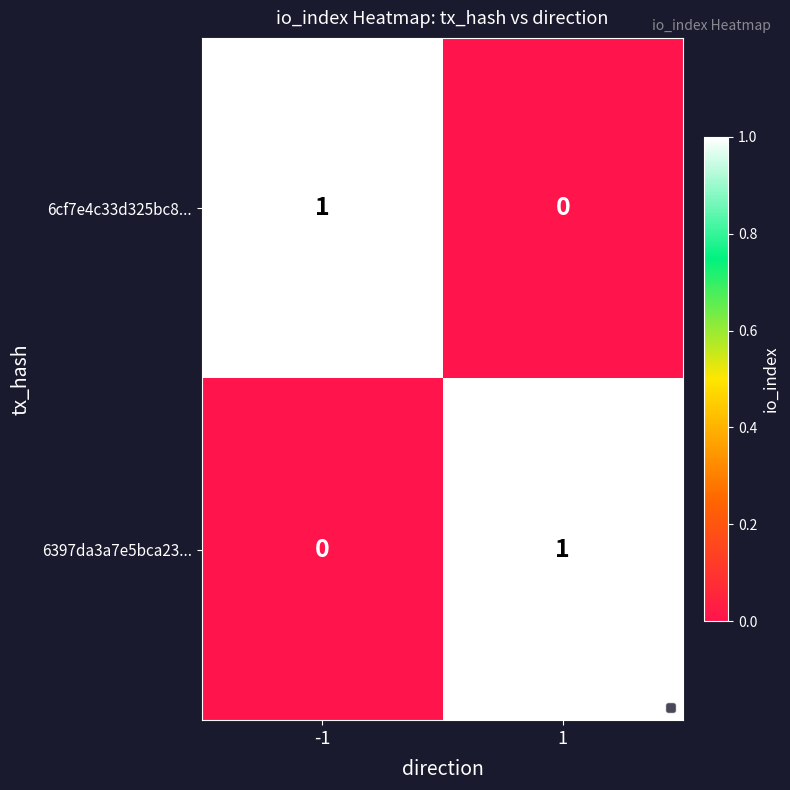

Is the value of 6cf7e4c33d325bc8... at -1 greater than the value of 6397da3a7e5bca23... at -1?

Yes